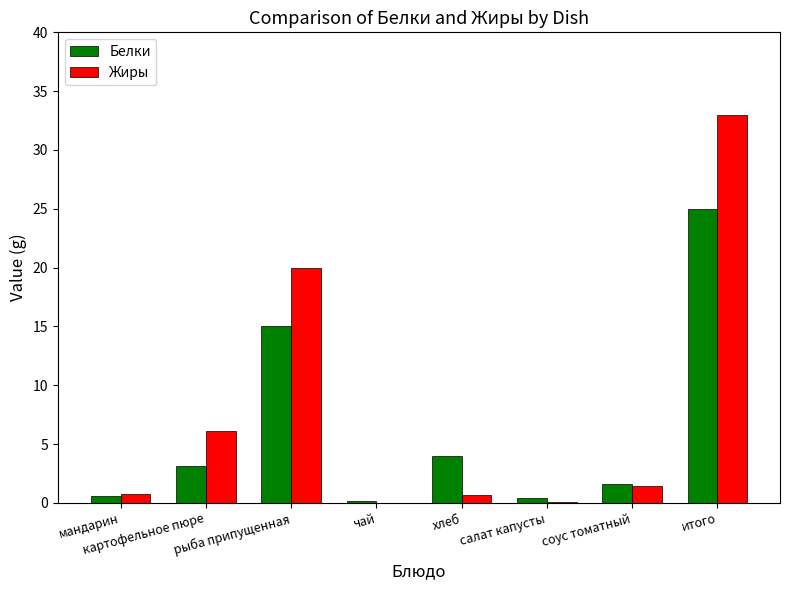

How many values in the Жиры series exceed 1?

4